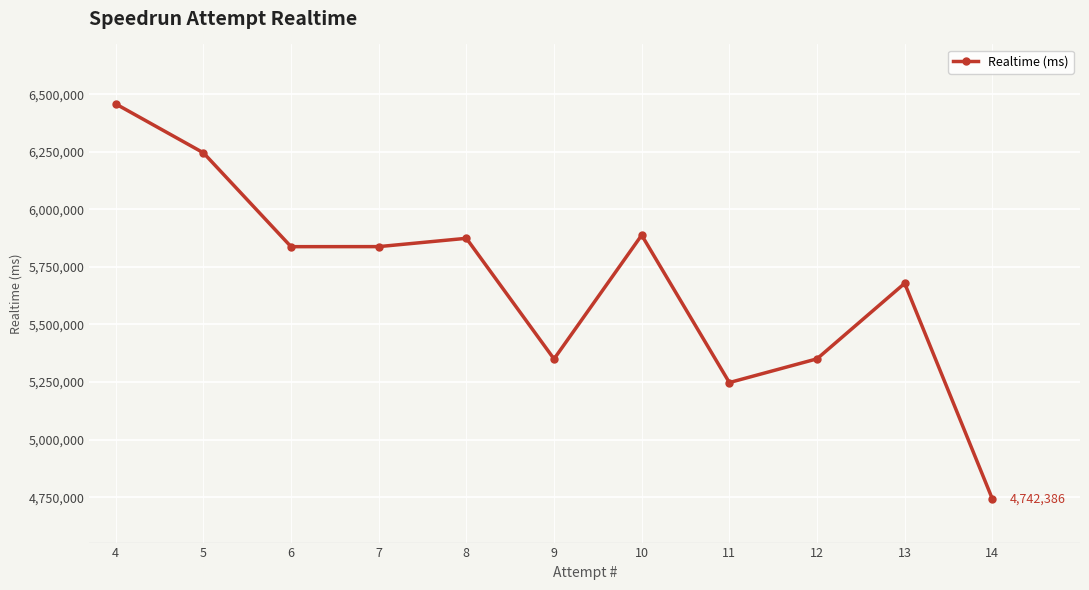

What is the approximate value at 6?

5837689